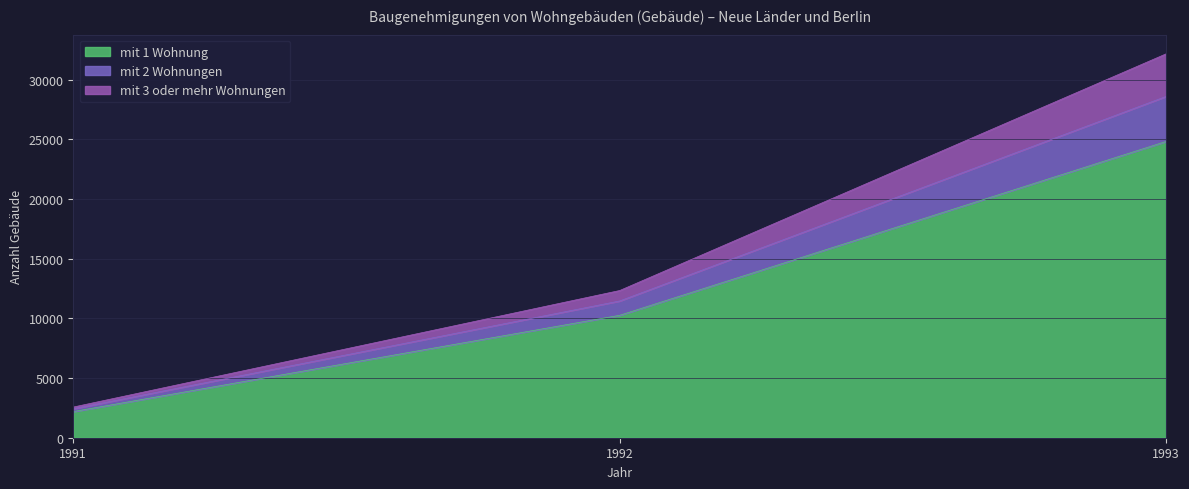

Reading left to right, what are the values for mit 1 Wohnung?

1991=2189	1992=10256	1993=24815